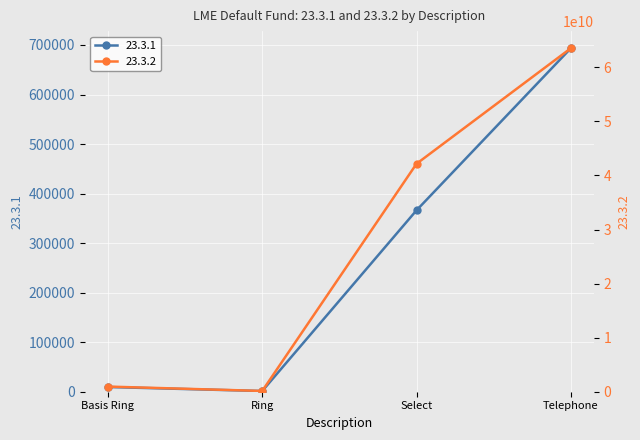

What value does the 23.3.1 series have at Basis Ring?

9486.2